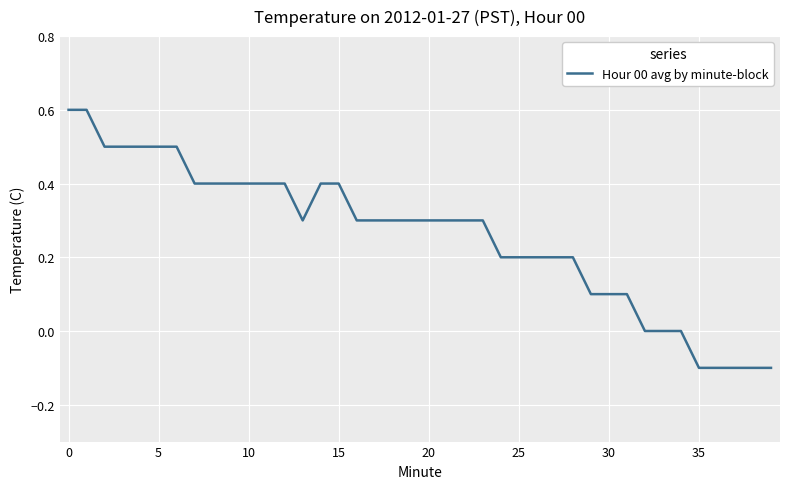

Is this an area chart (filled region under the line)?

No